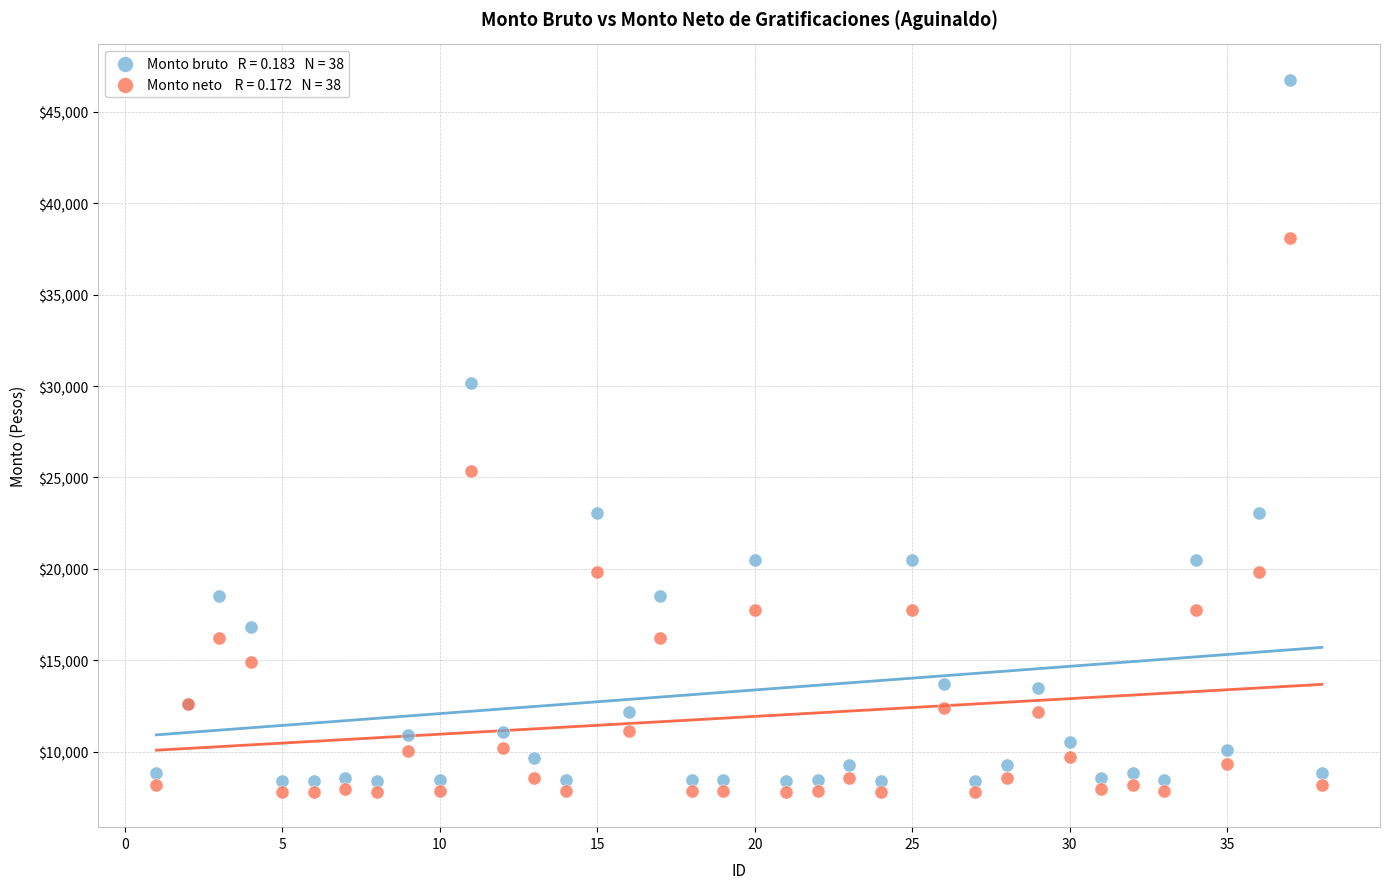

Across all series, what Y value is closest to 27278?

25376.7